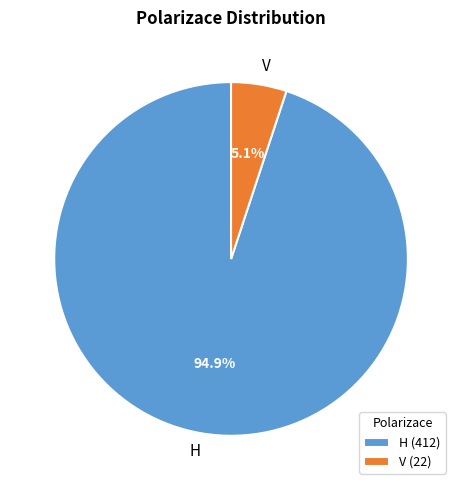

To the nearest percent, what portion does V represent?

5%